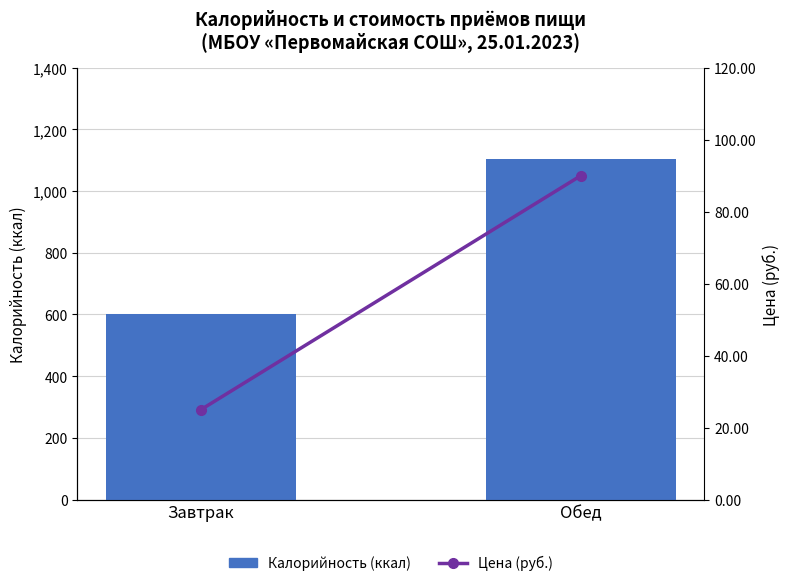

Which category has the highest value in the Калорийность (ккал) series?

Обед